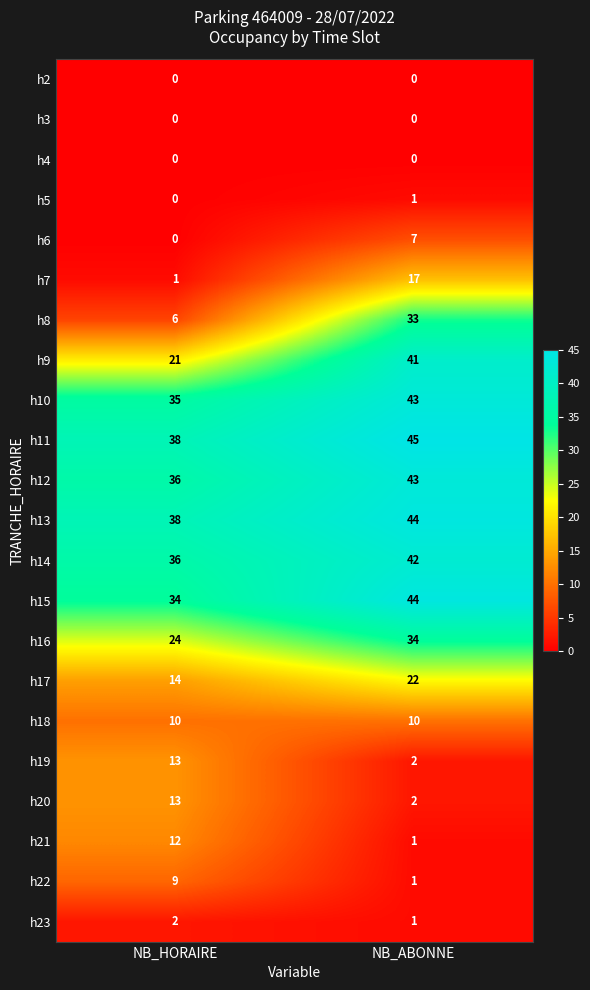

Where is h12 nearest to the value 39?

NB_HORAIRE